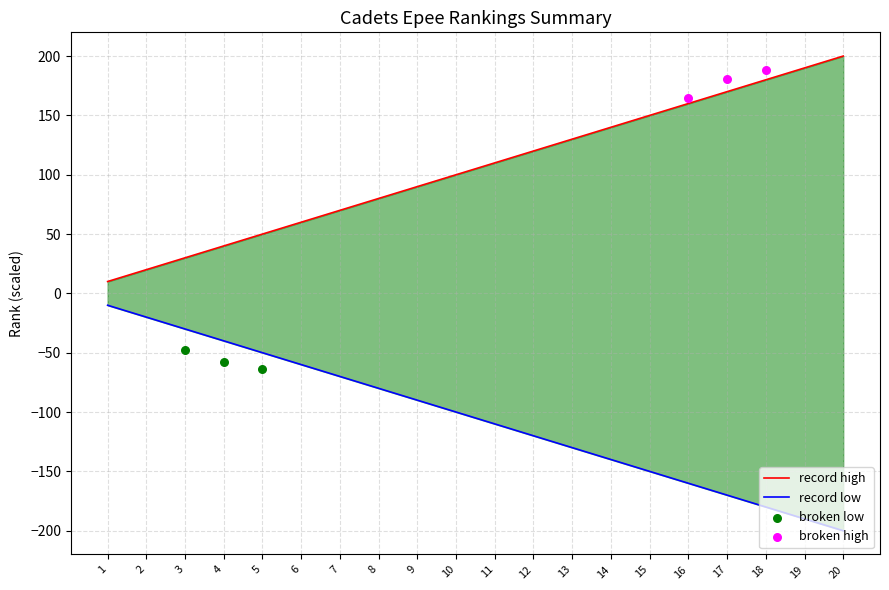

Is the value of record low at 16 greater than the value of record high at 20?

No